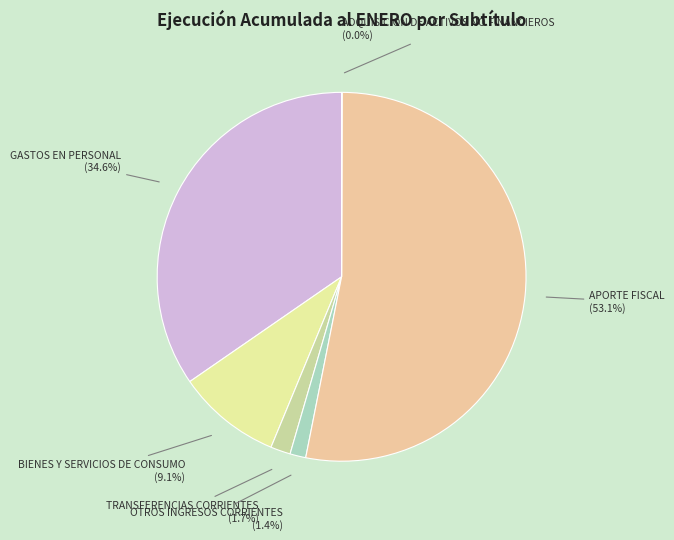

Is APORTE FISCAL the majority of the pie?

Yes